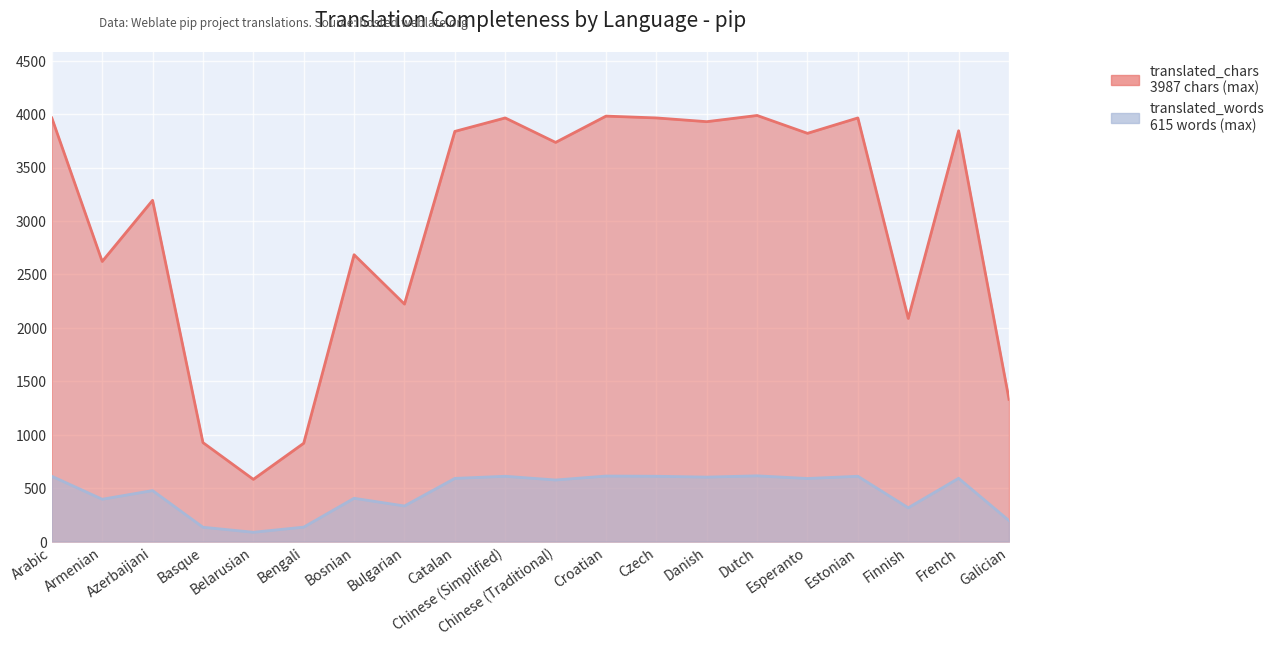

True or false: translated_chars and translated_words cross at least once.

False